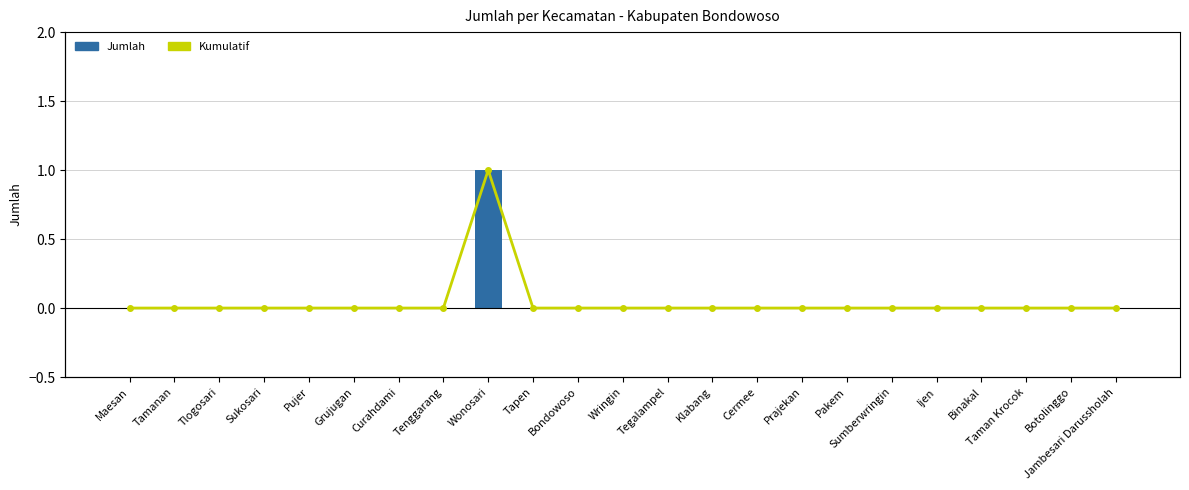

Between Curahdami and Tlogosari, which is larger?

Curahdami